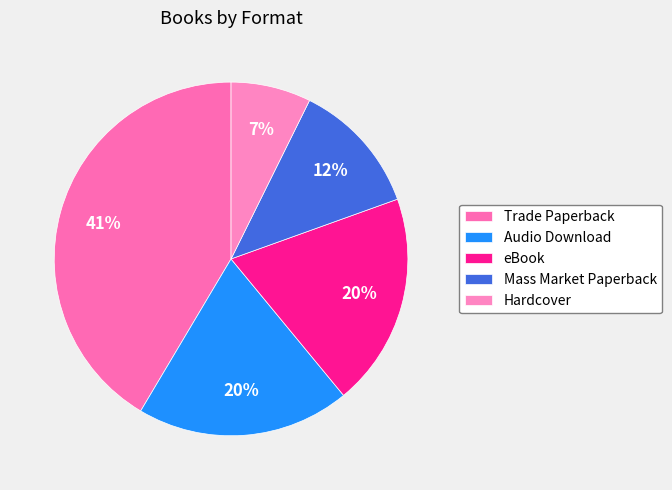

How many segments does this pie chart have?

5